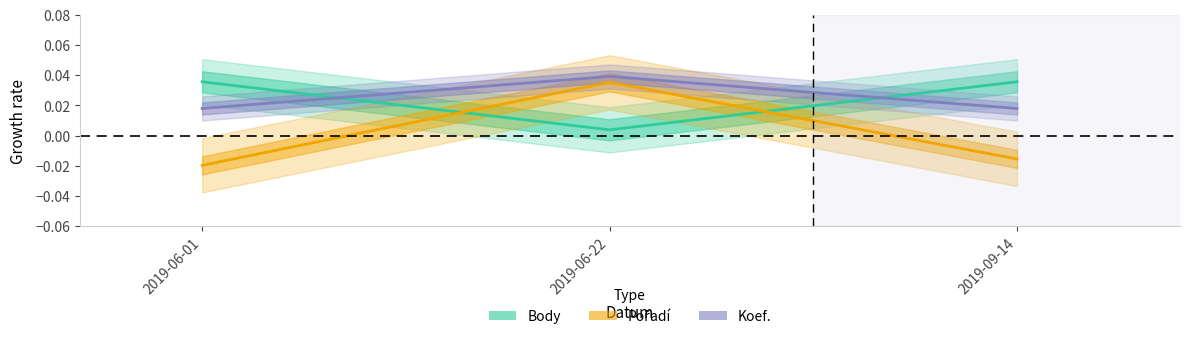

Which series has the widest spread of values?

Pořadí